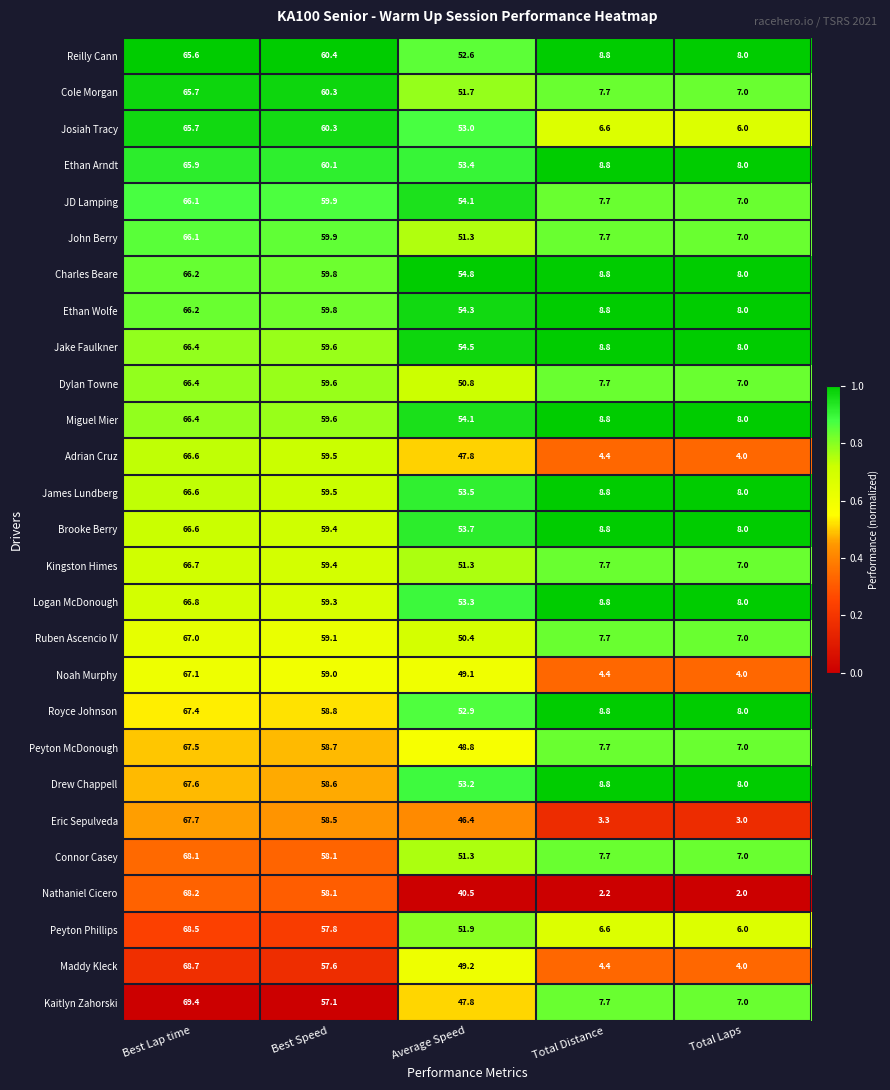

Rank the categories by Peyton McDonough value from highest to lowest.

Best Lap time, Best Speed, Average Speed, Total Distance, Total Laps